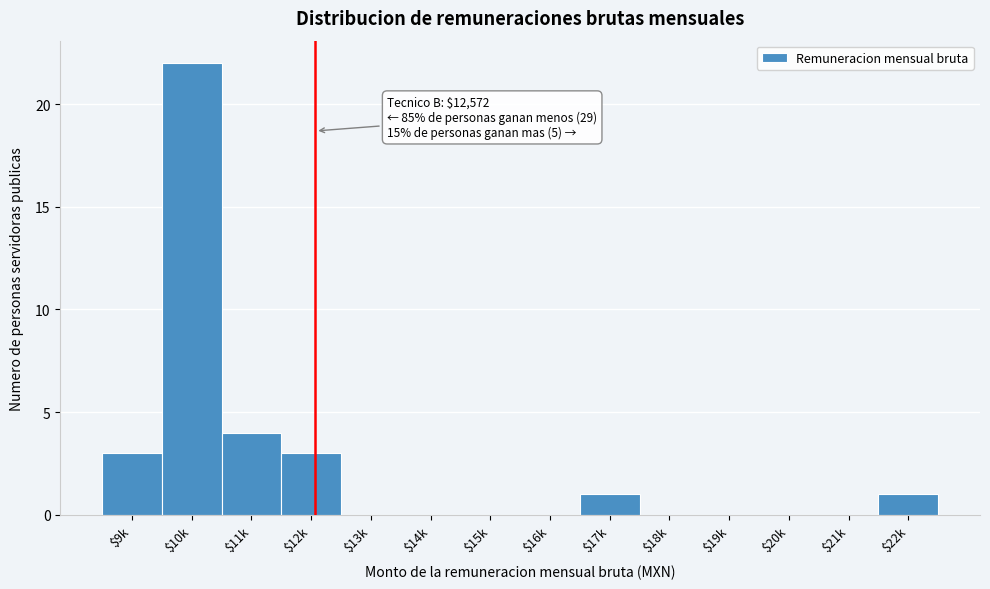

What is the maximum value shown in the chart?

22